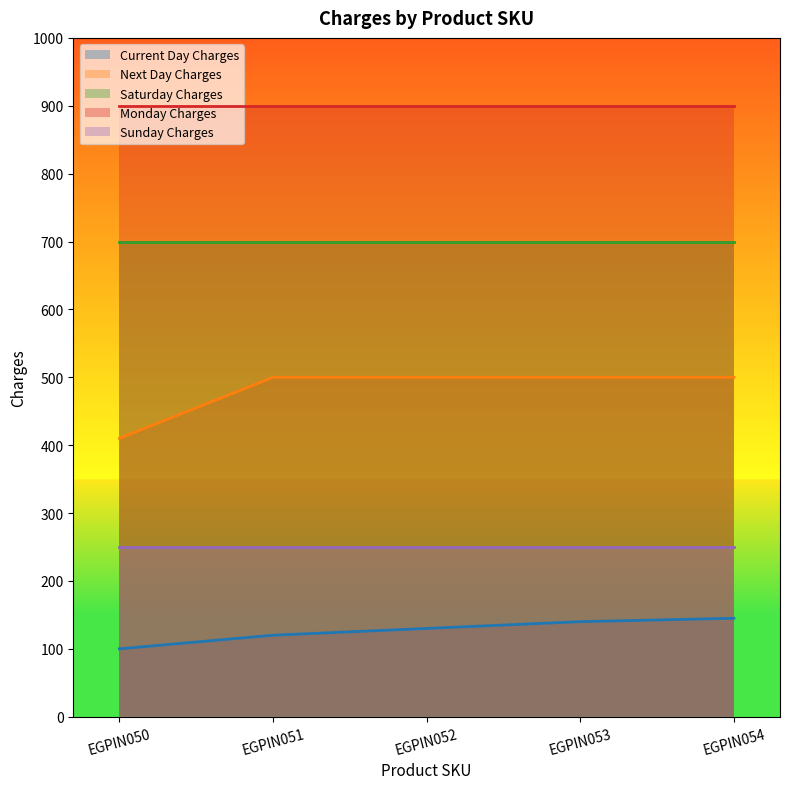

What is the value of the Current Day Charges point at the 3rd from the left?

130